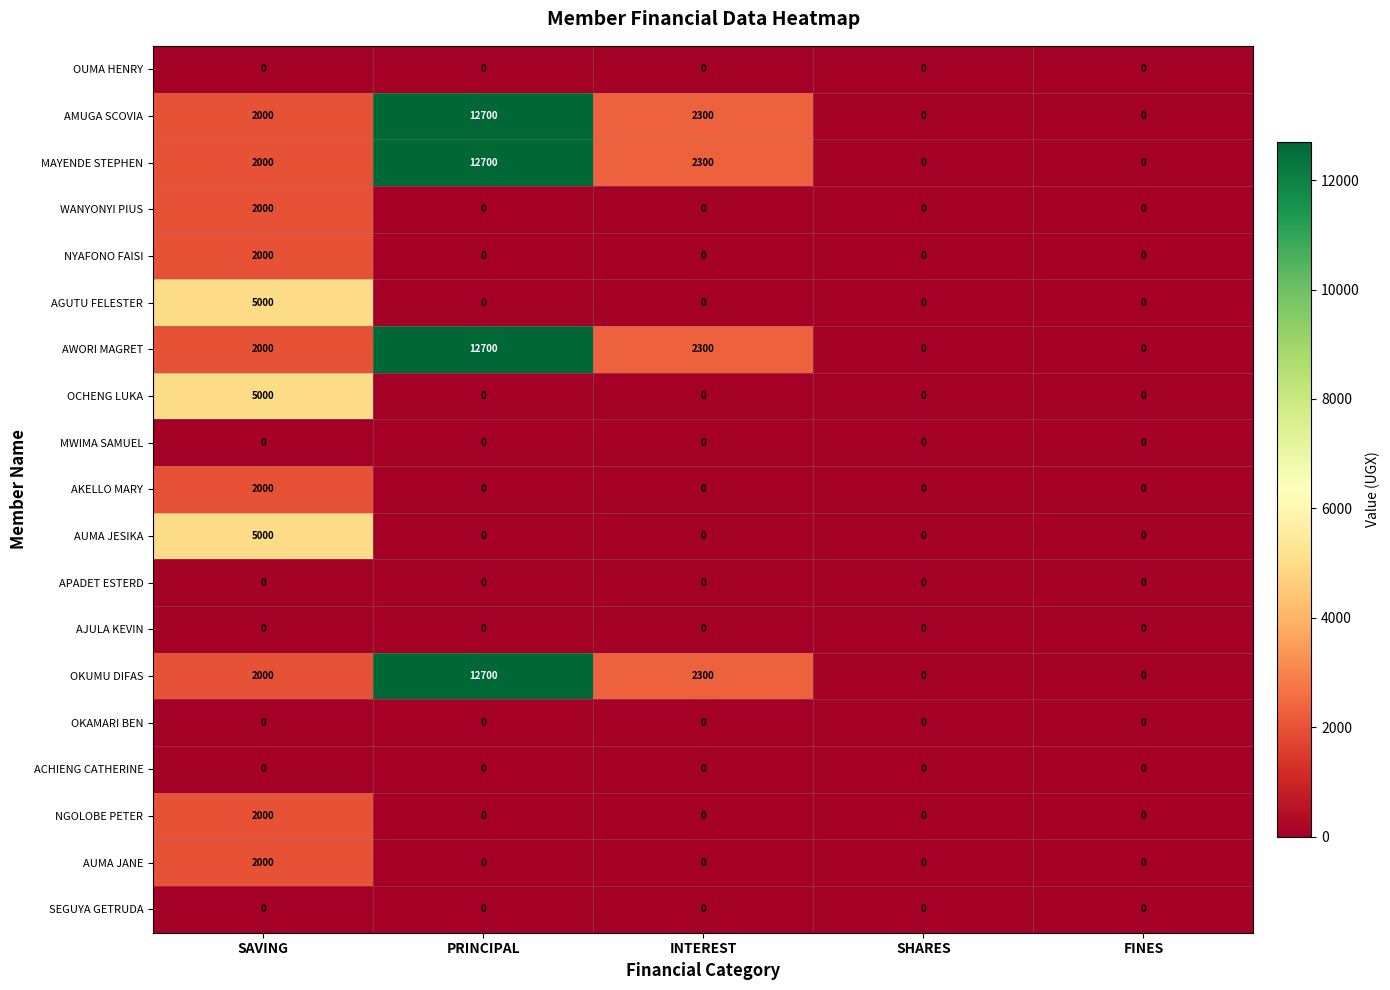

The value of WANYONYI PIUS at PRINCIPAL is -770. True or false?

False